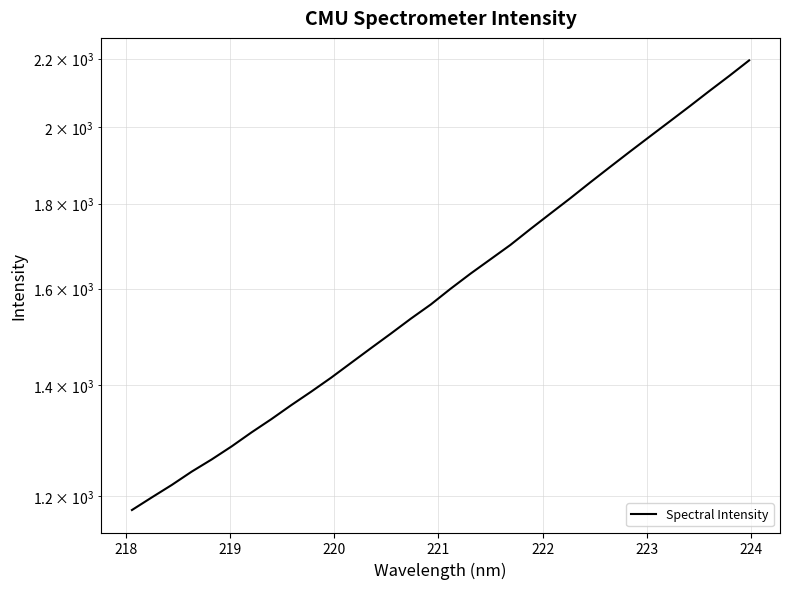

What is the value of the 12th point from the left?

1443.5